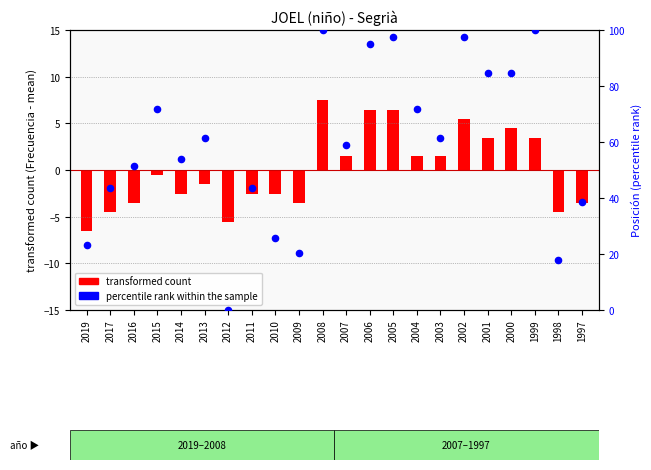

Which series has the largest total across all categories?

percentile rank within the sample